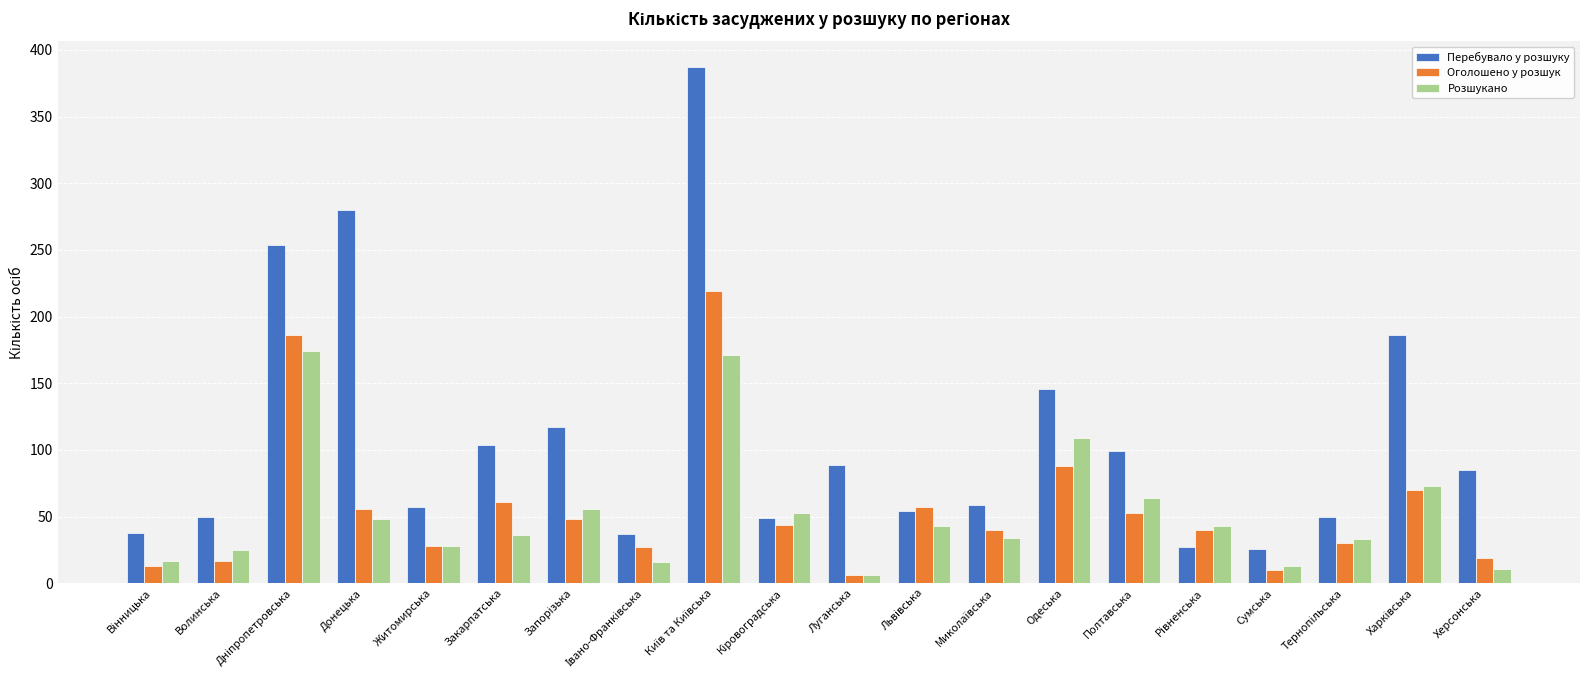

What is the sum of all Перебувало у розшуку values?

2194